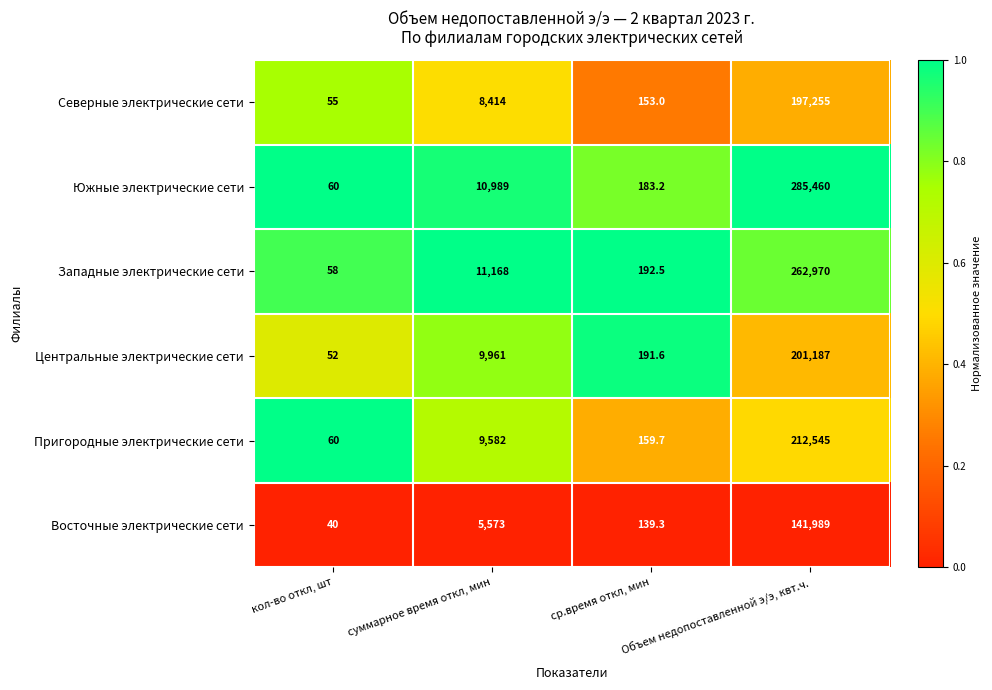

Rank the series by their maximum value, from lowest to highest.

Восточные электрические сети, Северные электрические сети, Центральные электрические сети, Пригородные электрические сети, Западные электрические сети, Южные электрические сети